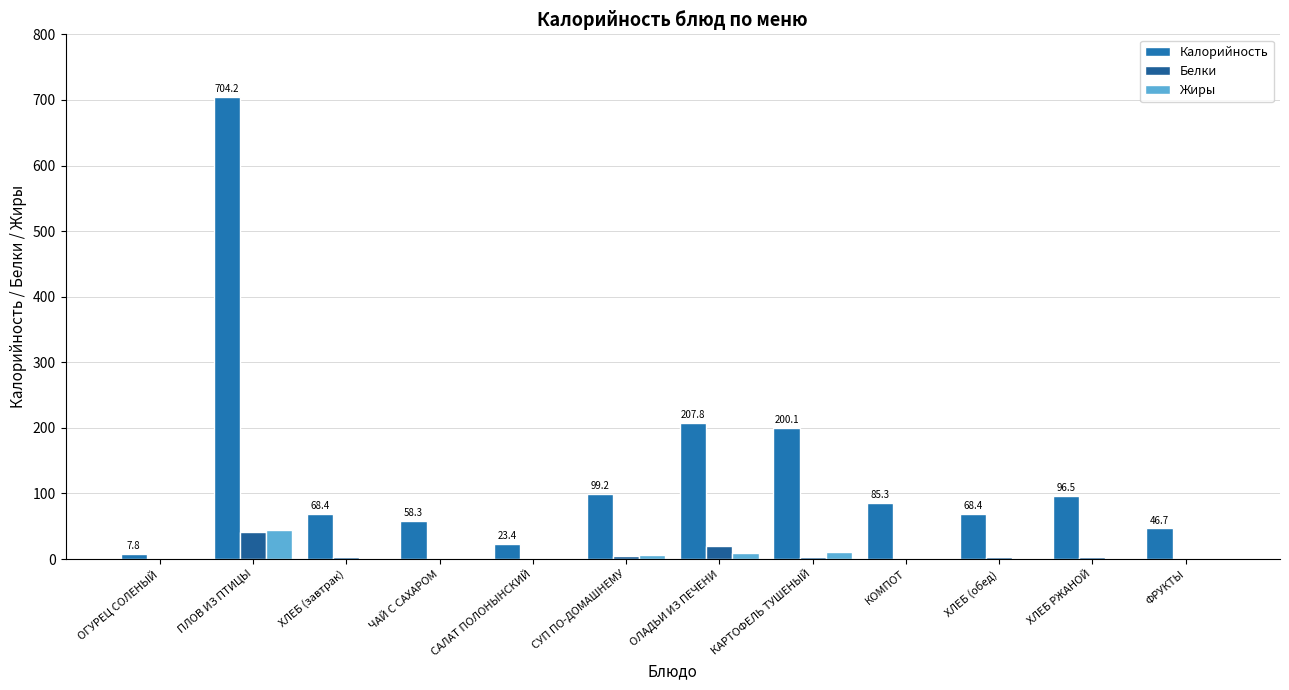

What is the spread (max minus min) of values at ОГУРЕЦ СОЛЕНЫЙ?

7.7